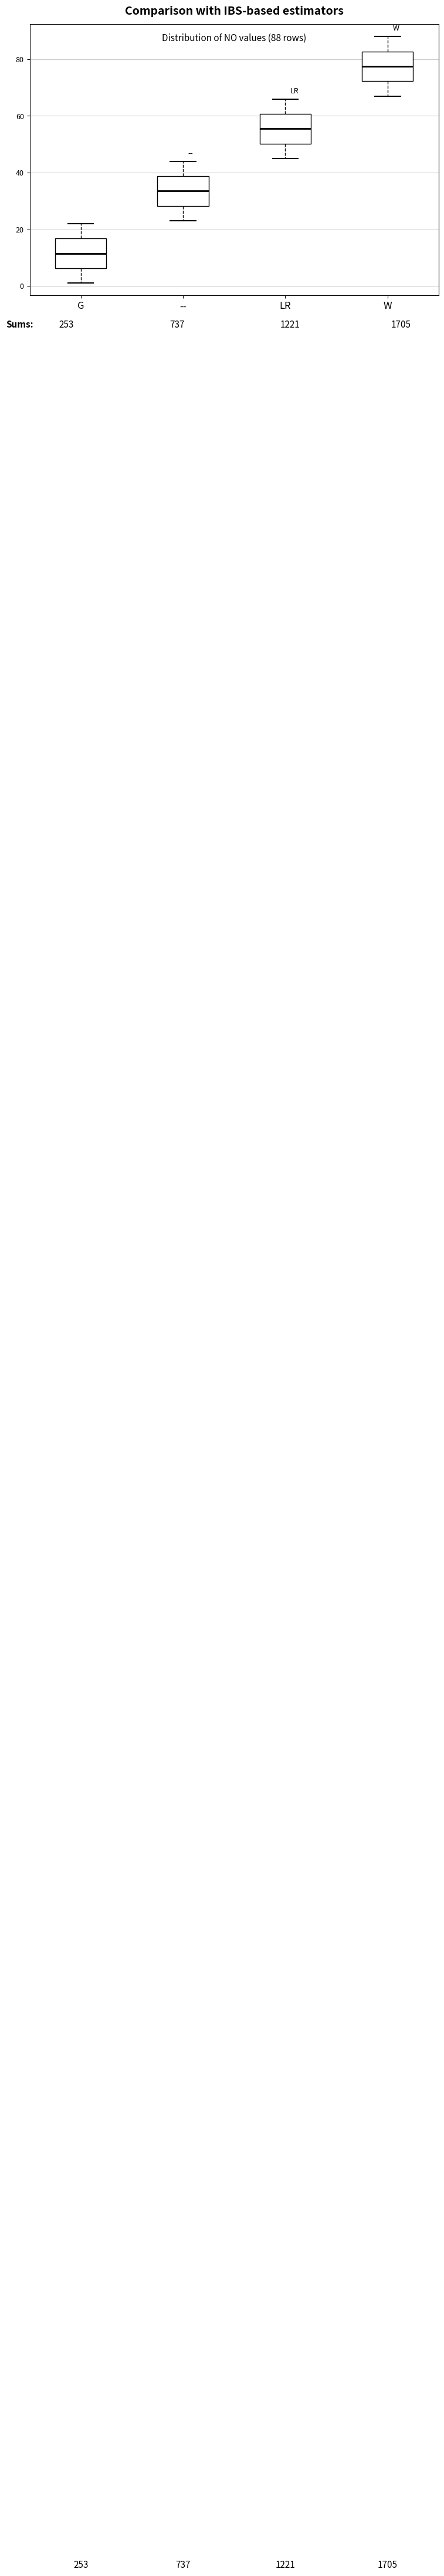

Which box's median line is the highest?

W